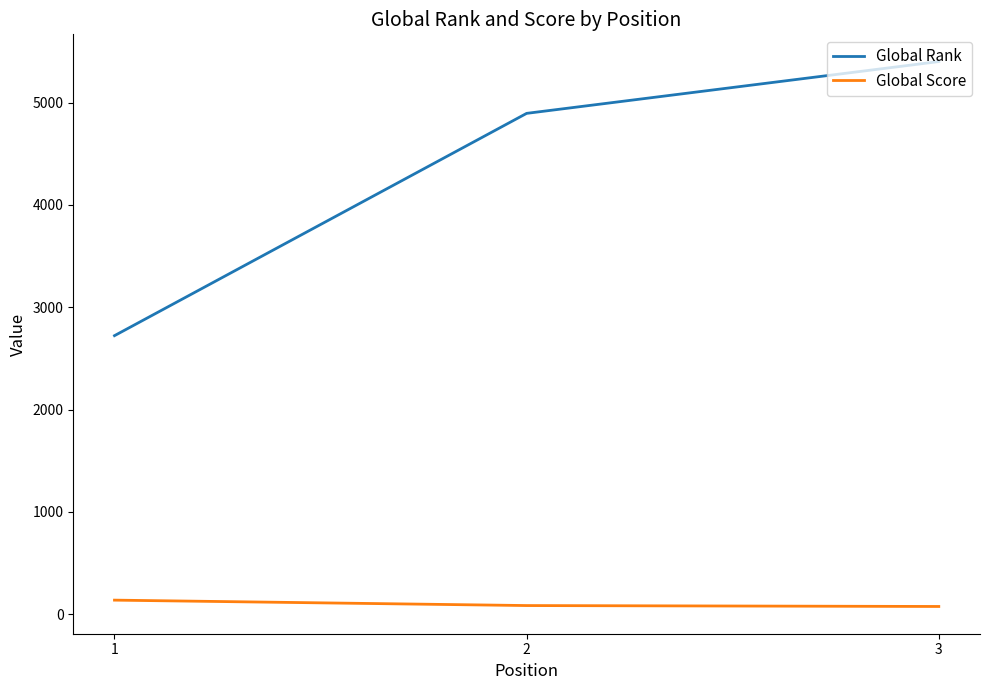

Rank the series by their maximum value, from lowest to highest.

Global Score, Global Rank